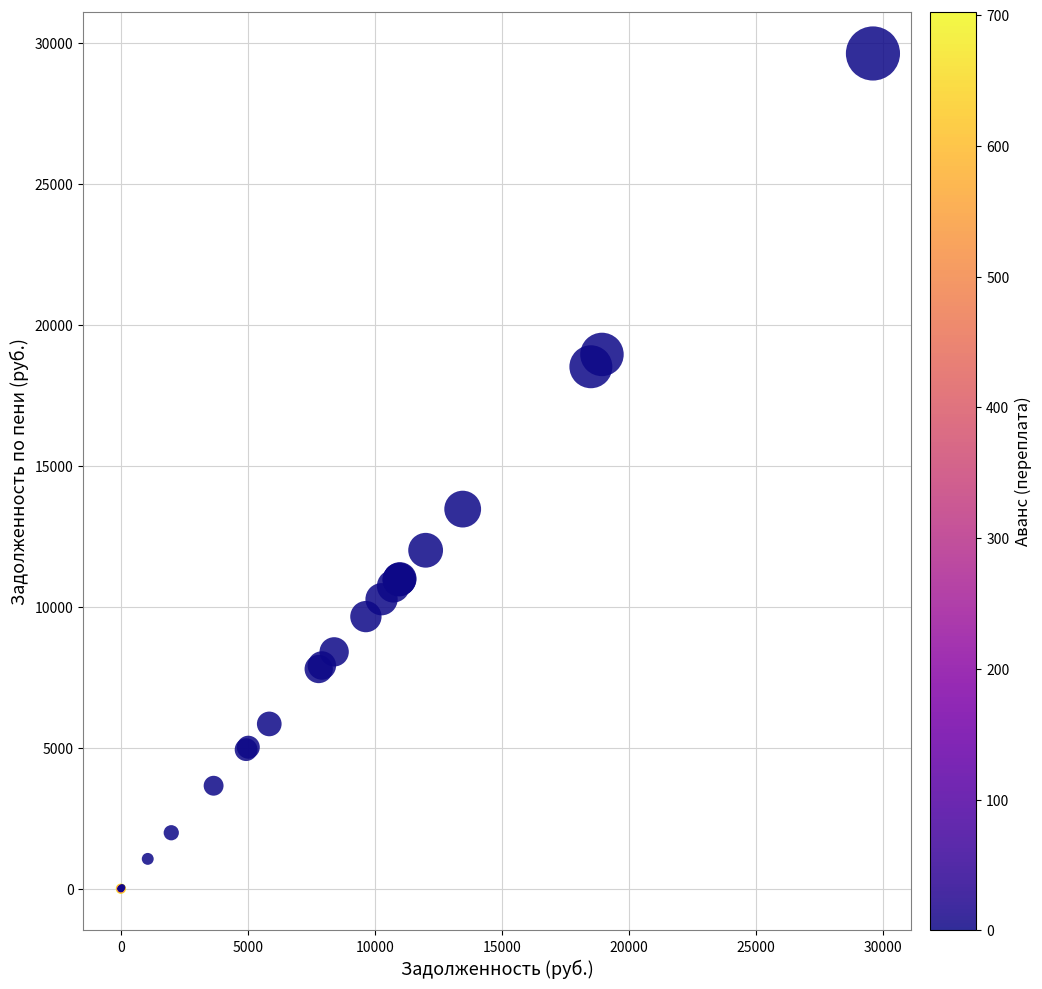

What Y value in the scatter plot is closest to 14809?

13461.3